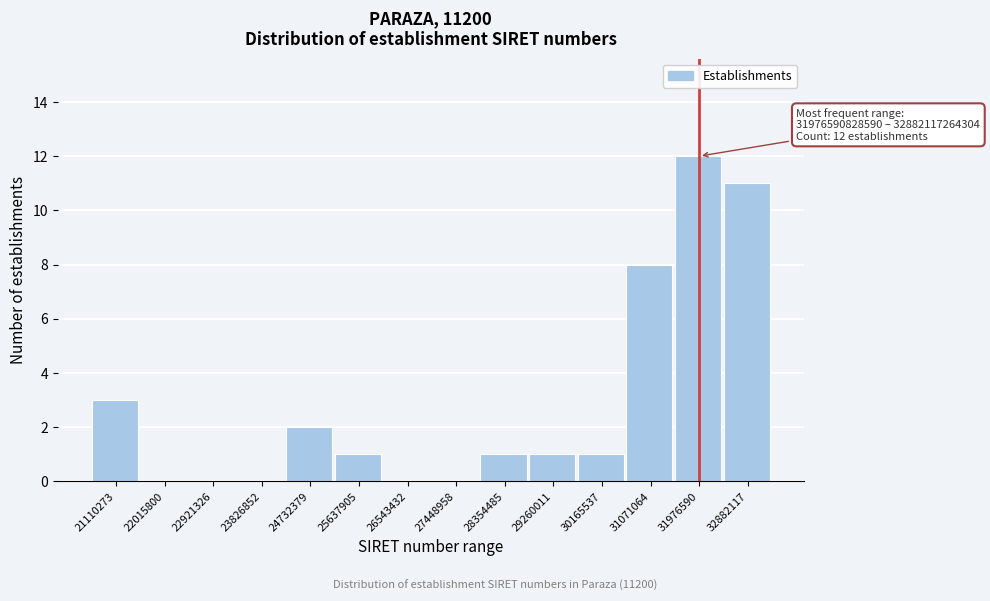

Reading left to right, list all the values displayed in this chart.

21110273=3	22015800=0	22921326=0	23826852=0	24732379=2	25637905=1	26543432=0	27448958=0	28354485=1	29260011=1	30165537=1	31071064=8	31976590=12	32882117=11